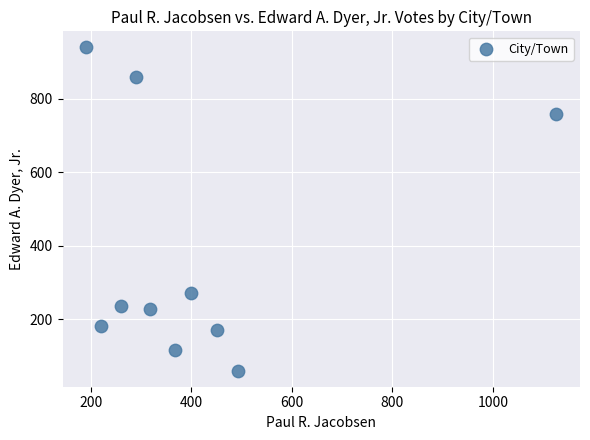

What is the average X value?

412